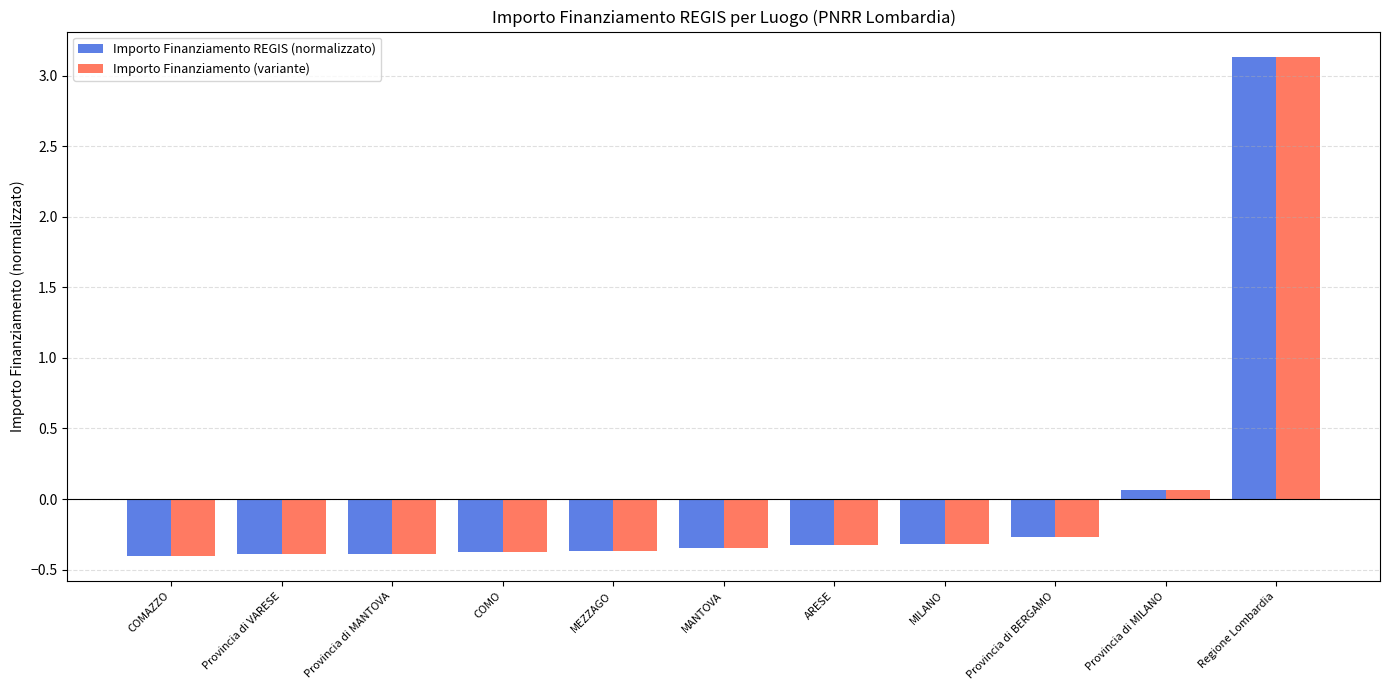

Are the bars grouped side by side (vs. stacked)?

Yes